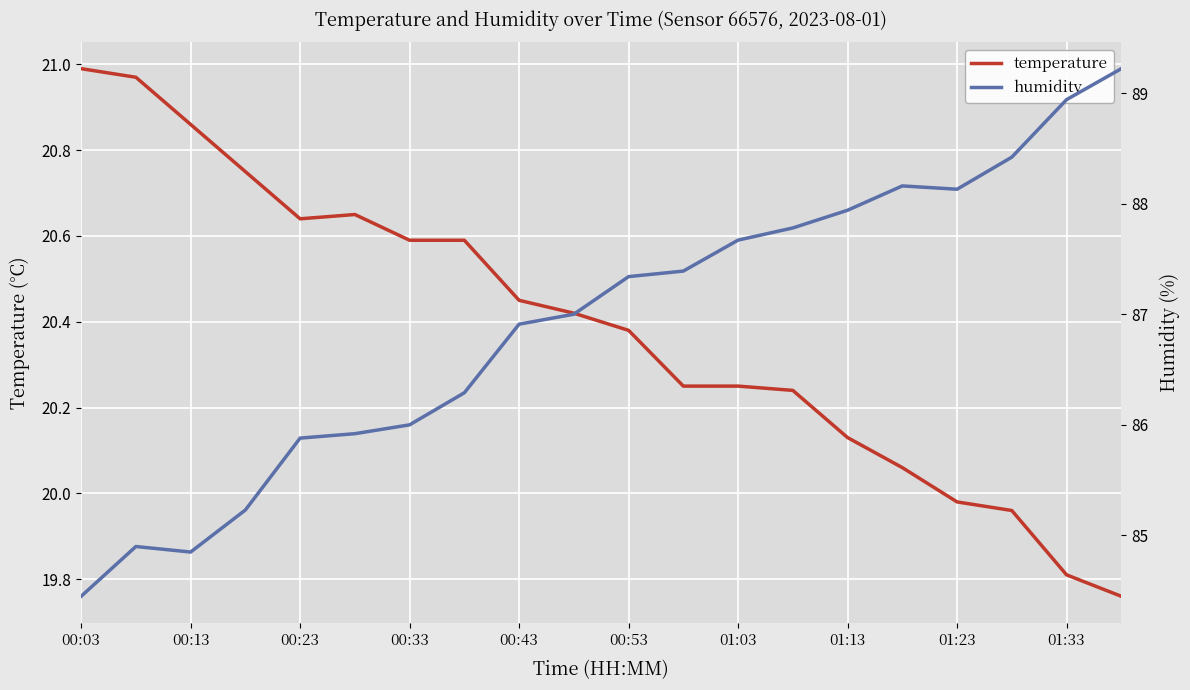

The temperature series shows 21.0 at 00:03. True or false?

True